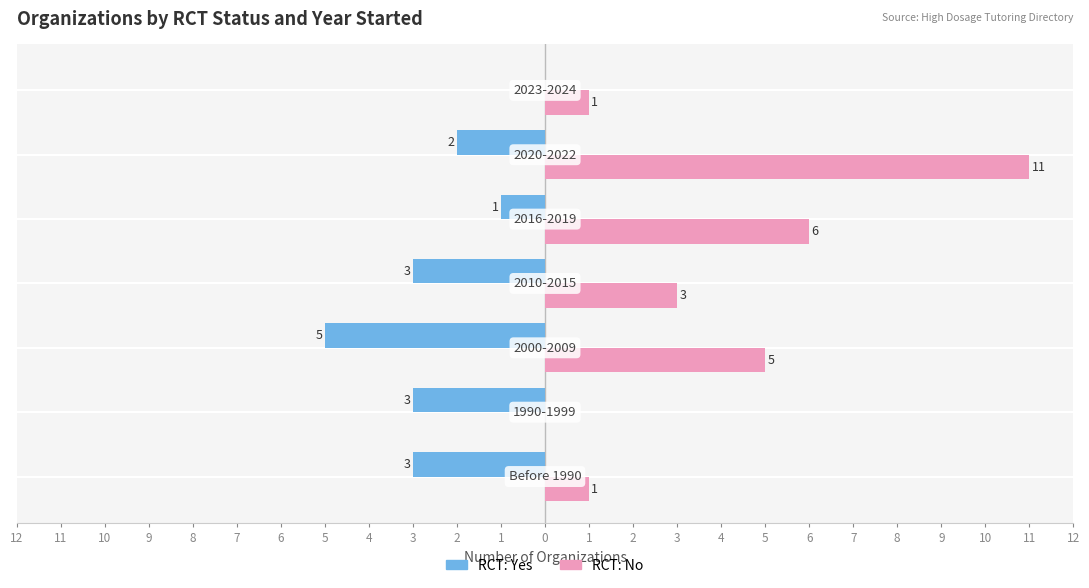

How many bars are there in total?

14